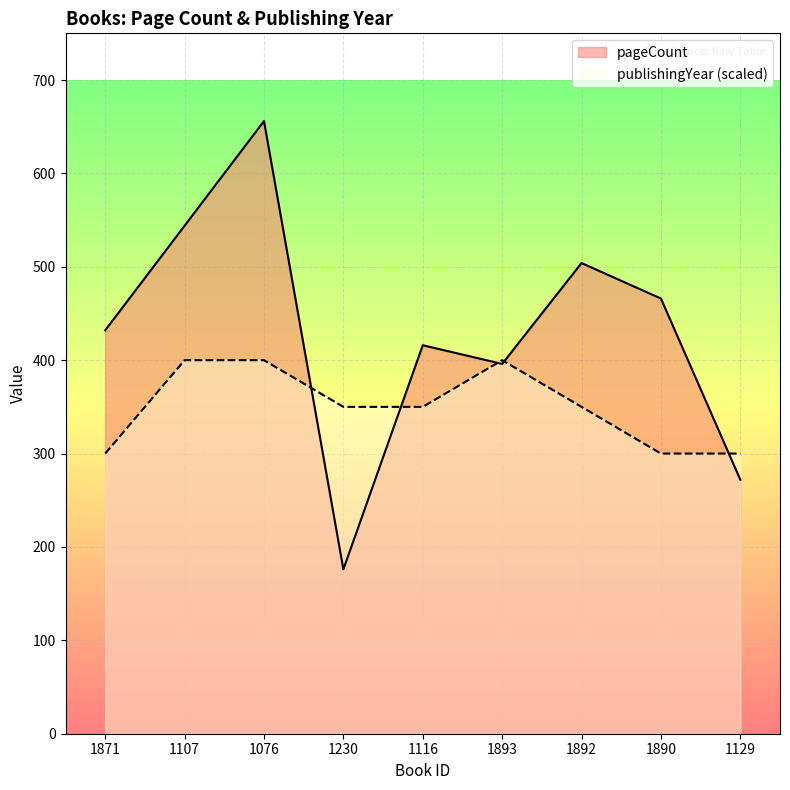

What is the difference between the highest and lowest values at 1230?

174